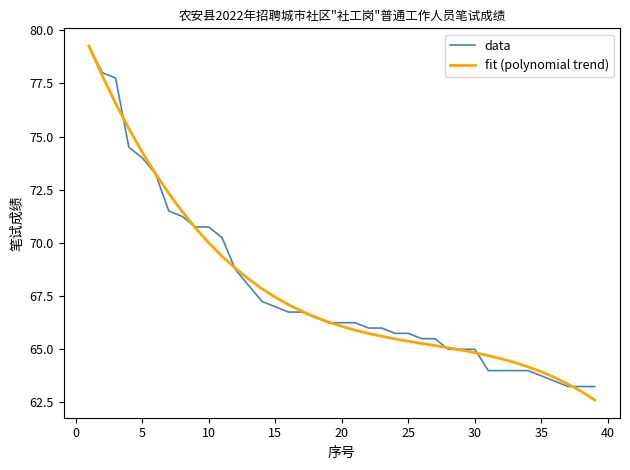

Which series has the largest range (max minus min)?

fit (polynomial trend)